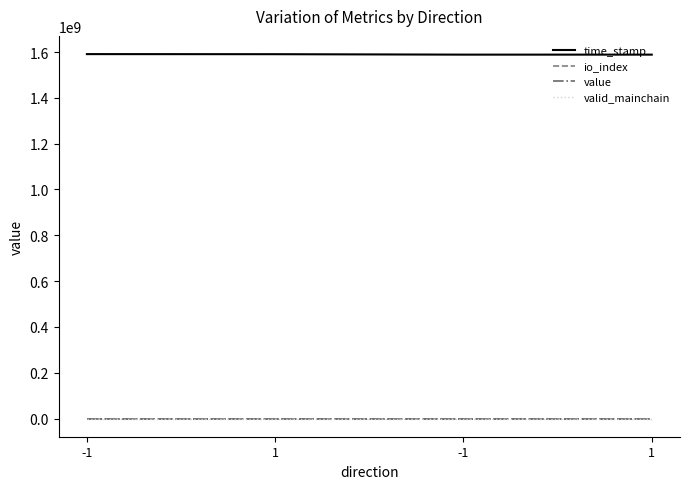

Reading right to left, transcribe all the data shown in this chart.

time_stamp: 1588711248.0	1588711893.0	1590622058.0	1590992814.0
io_index: 28.0	3.0	3.0	10.0
value: 24.2	24.2	25.4	25.4
valid_mainchain: 1.0	1.0	1.0	1.0